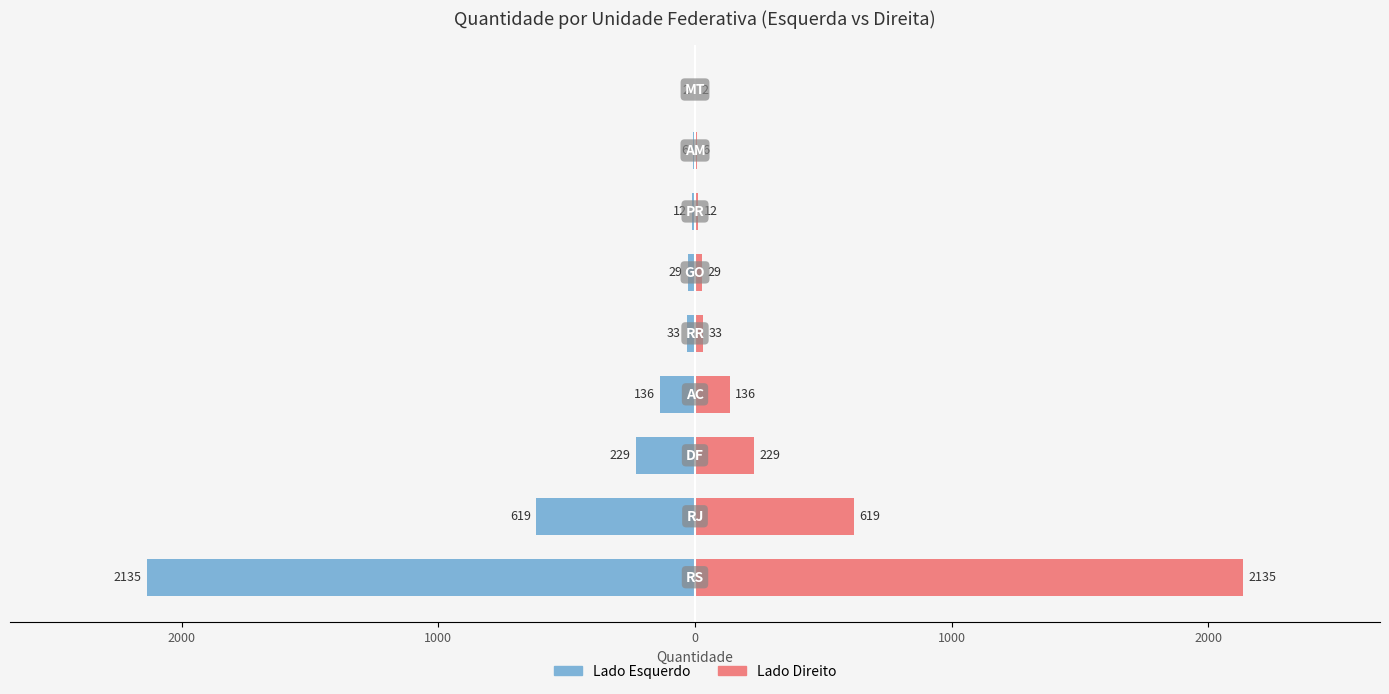

Are the bars grouped side by side (vs. stacked)?

Yes